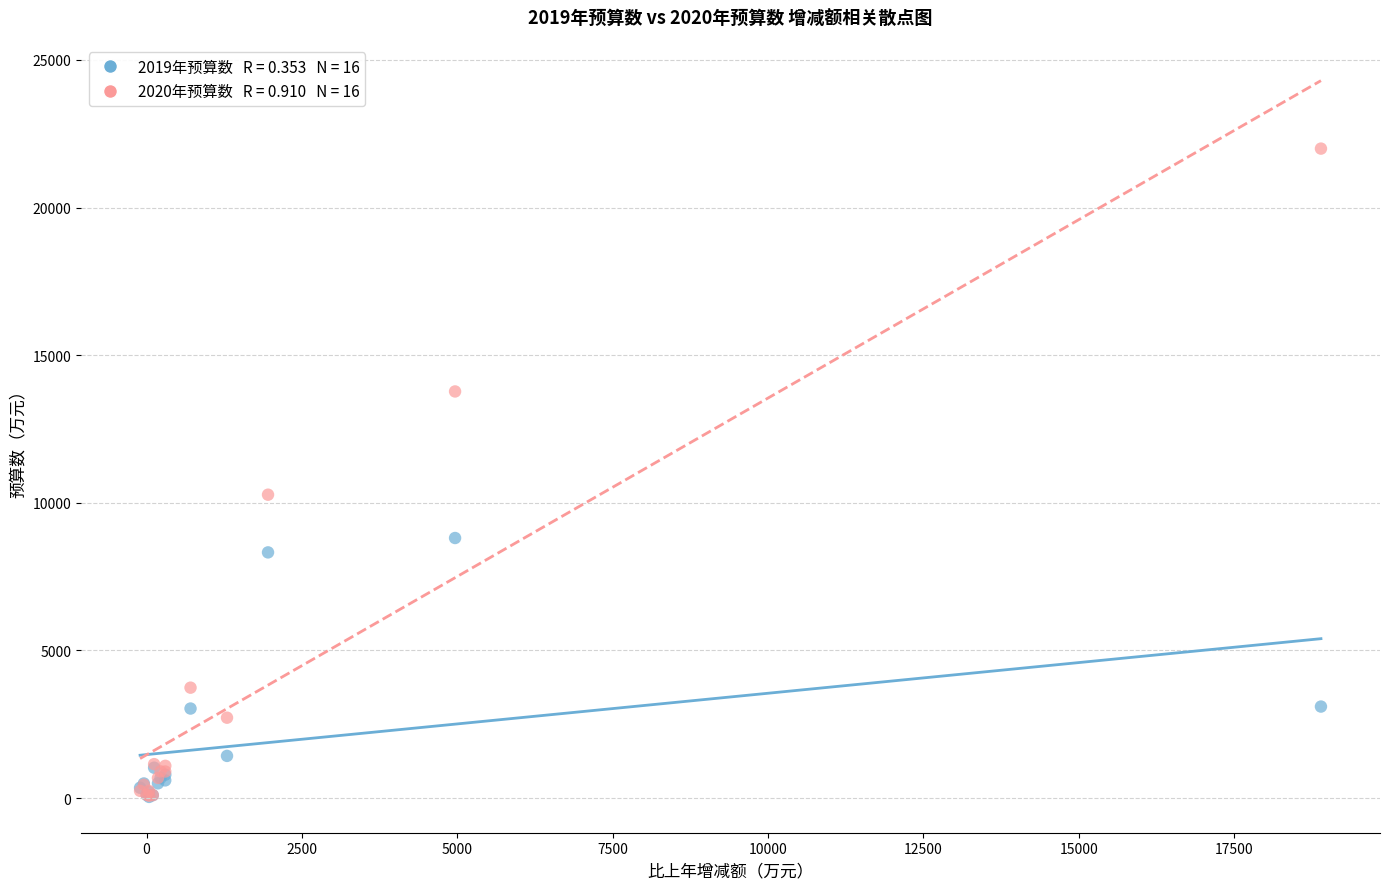

Across all series, what Y value is closest to 11019?

10276